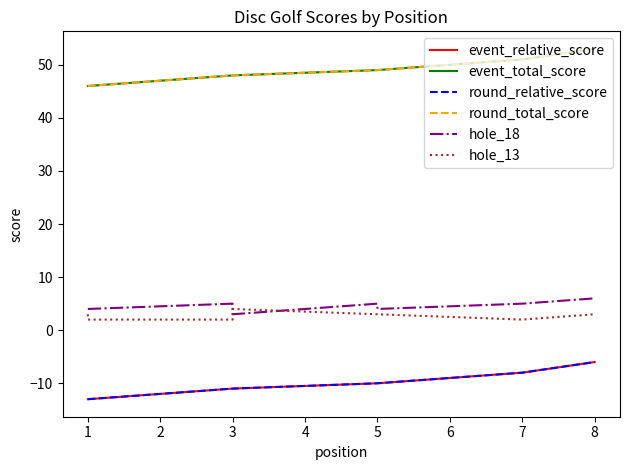

What are all the series names shown in the legend?

event_relative_score, event_total_score, round_relative_score, round_total_score, hole_18, hole_13